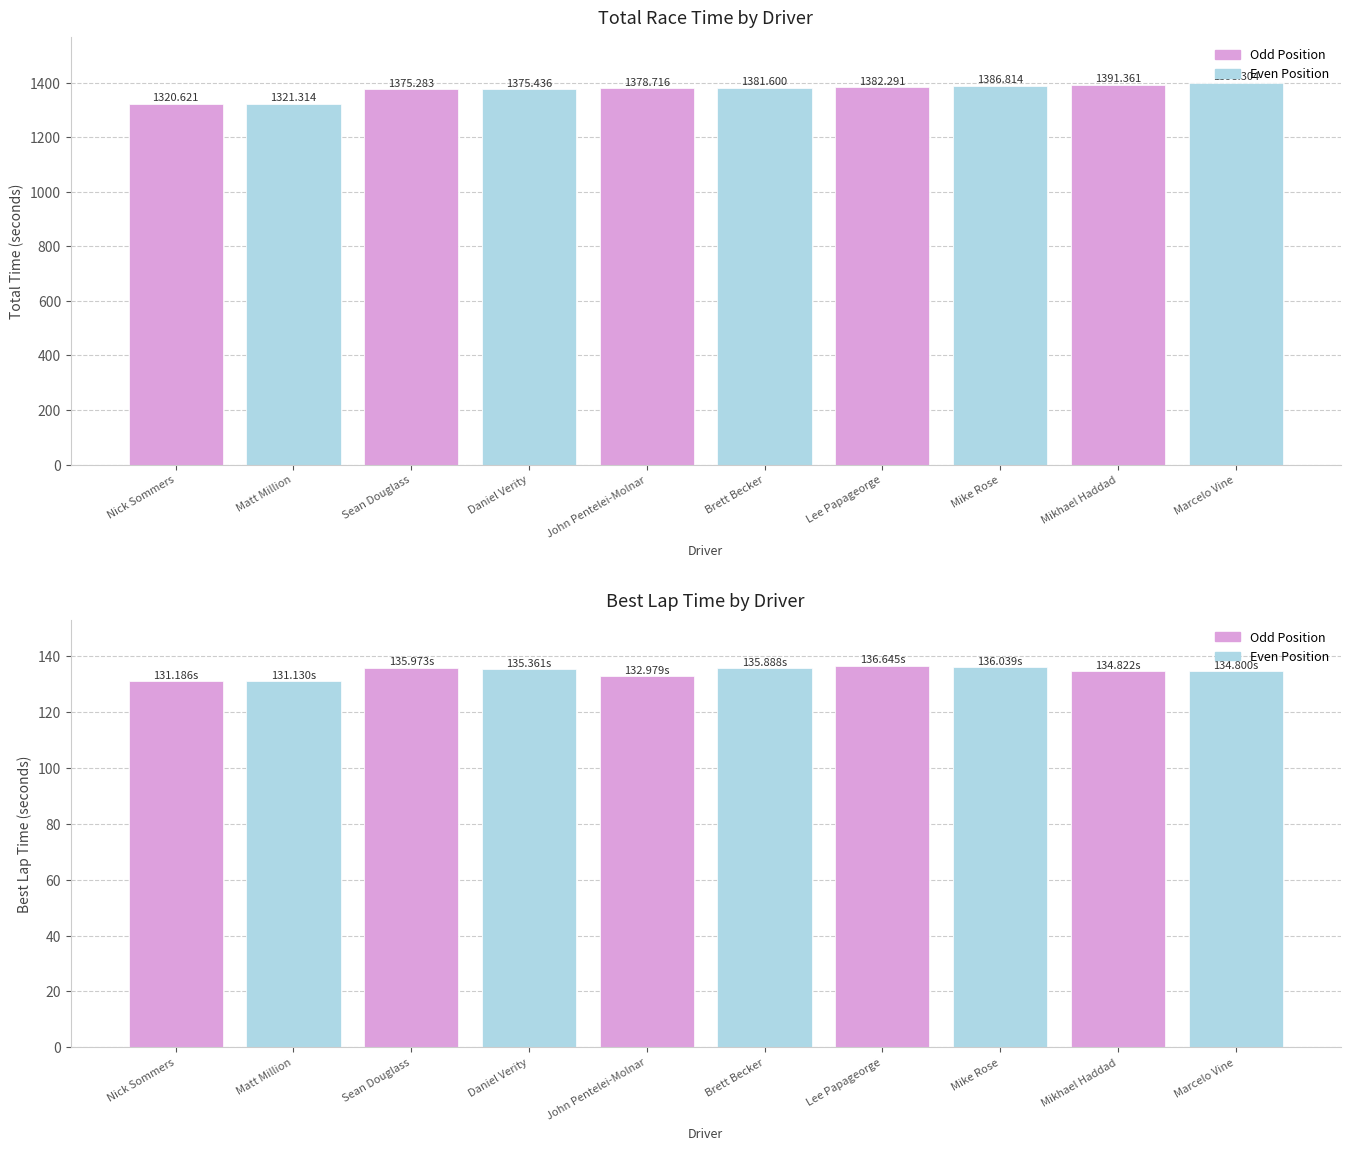

The Total Time series shows 383.6 at Matt Million. True or false?

False